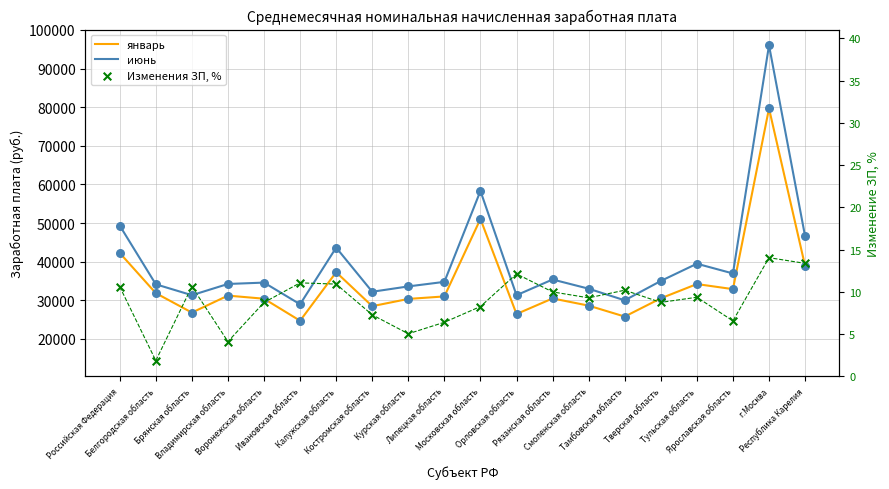

At which category is the sum across all series the highest?

г.Москва